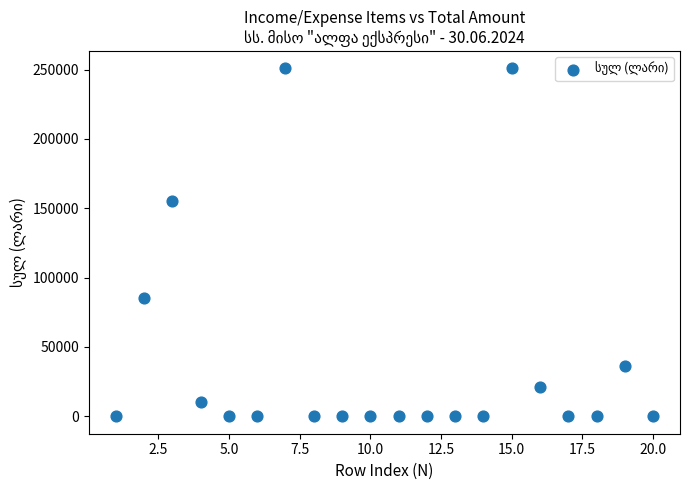

What Y value in the scatter plot is closest to 125451?

155396.4